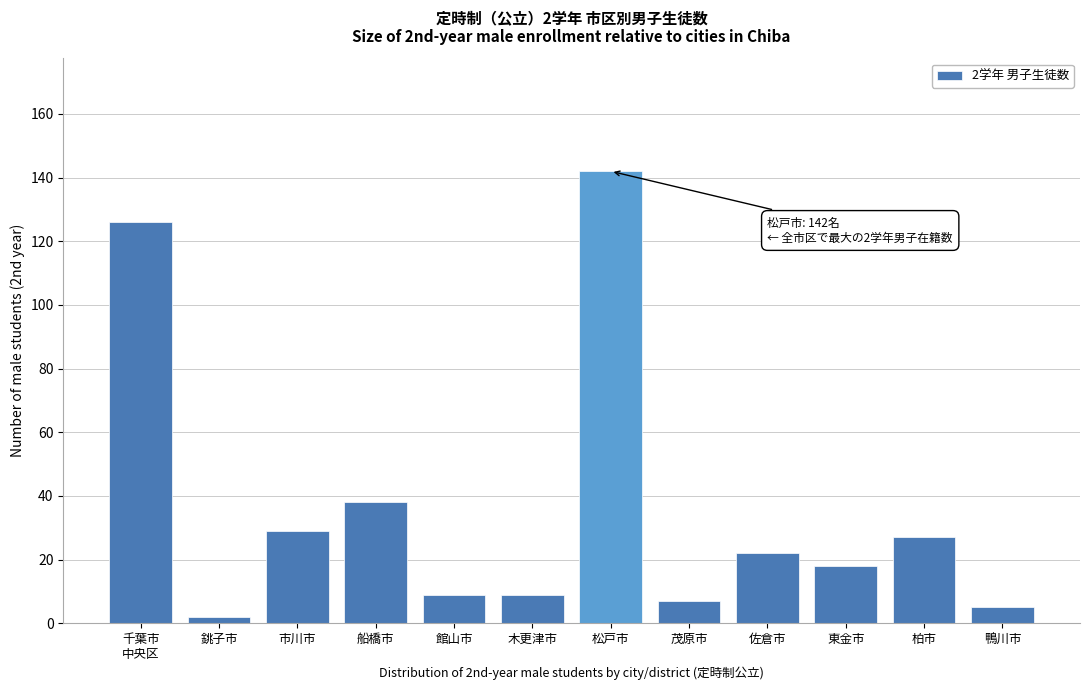

Reading right to left, what are all the values shown in this chart?

5	27	18	22	7	142	9	9	38	29	2	126